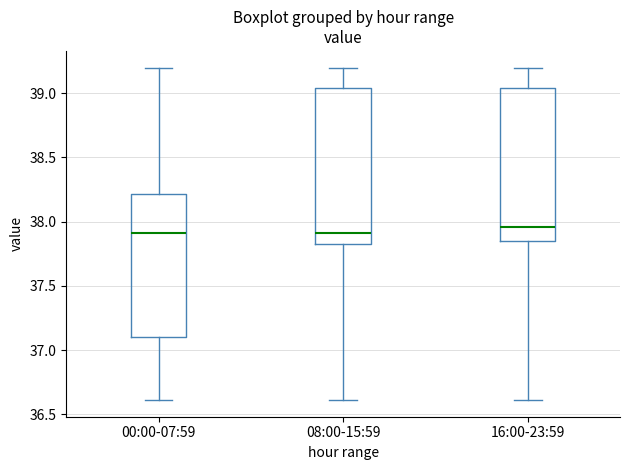

Which box has the highest median line?

16:00-23:59